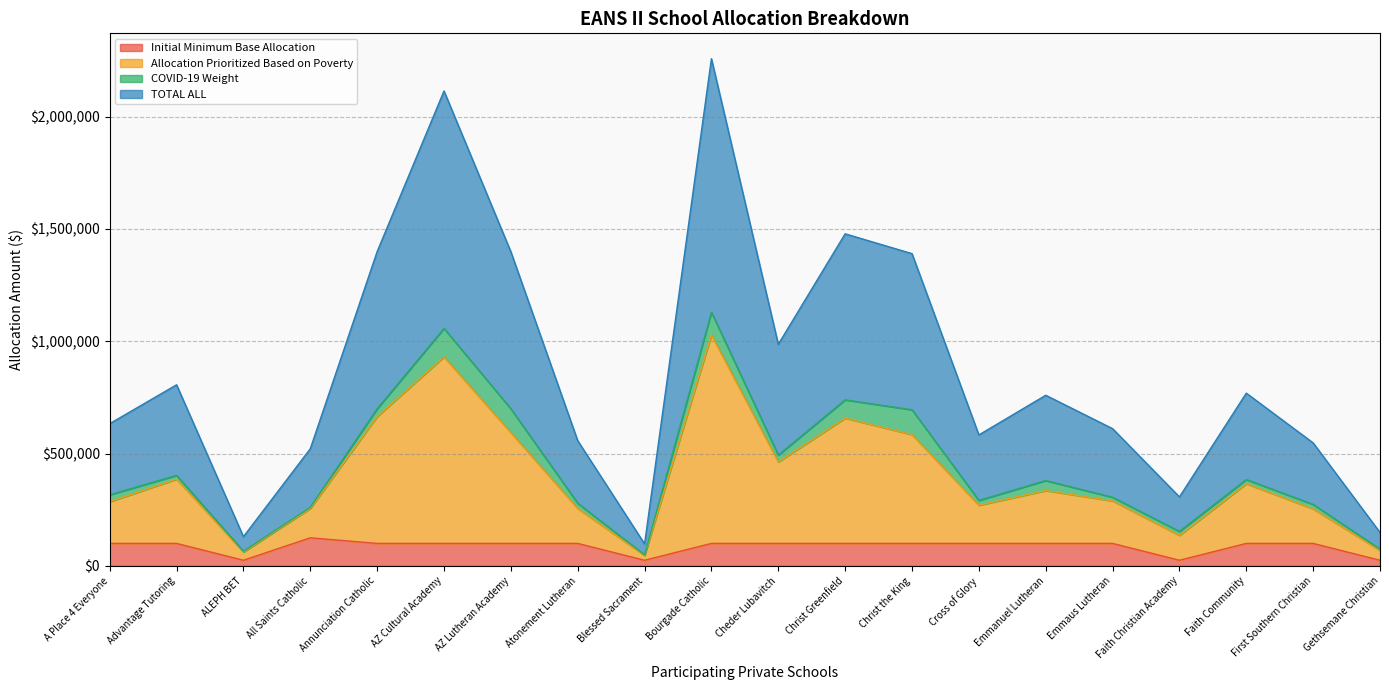

What value does the TOTAL ALL series have at Christ the King?

695172.4